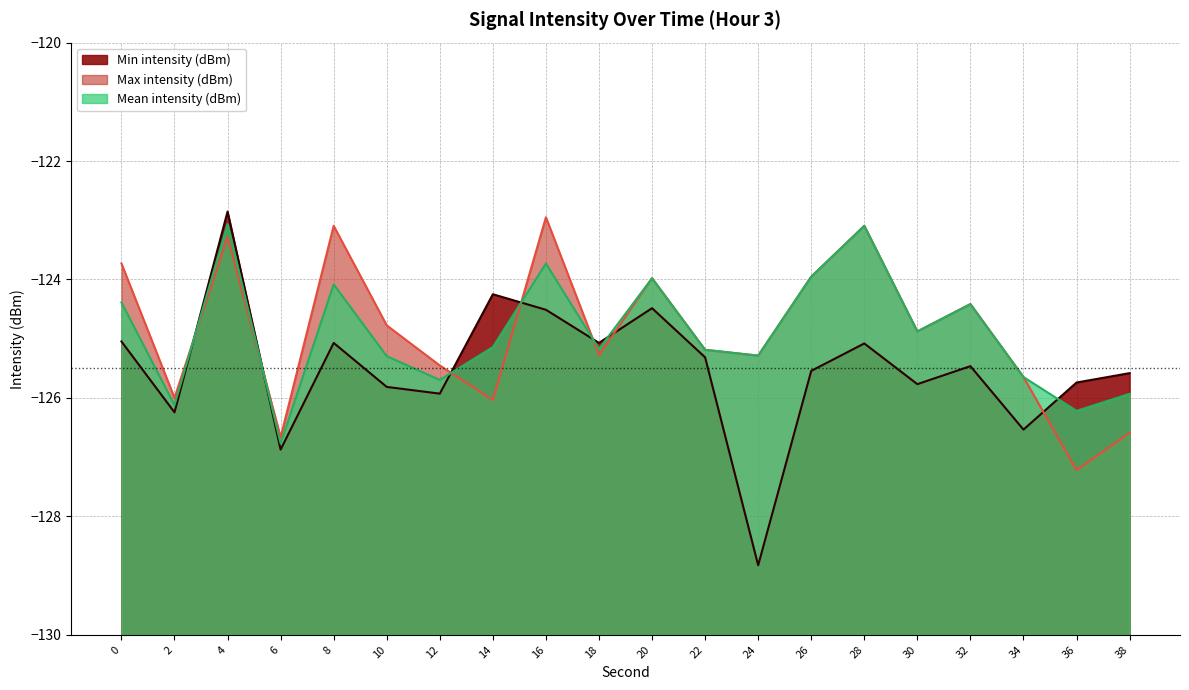

Does the chart have visible grid lines?

Yes